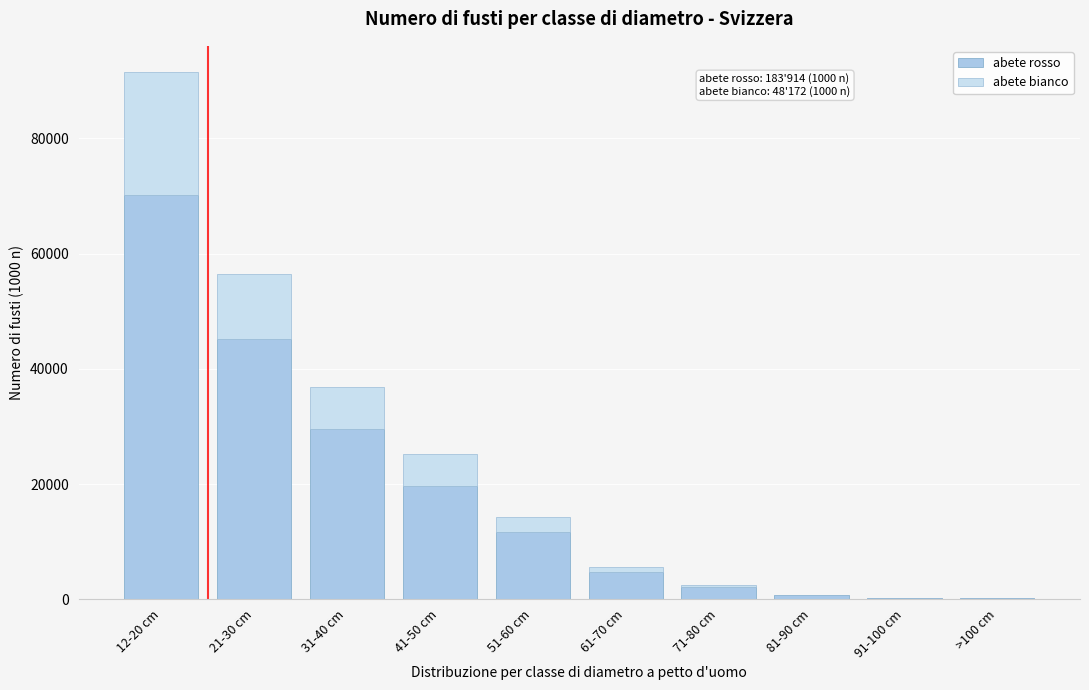

What is the highest value of the abete rosso series?

70099